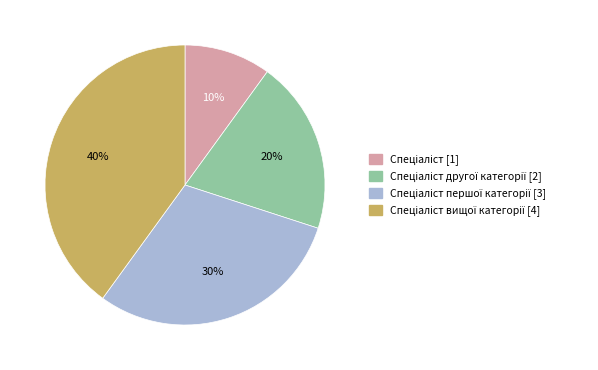

How many slices are in this pie chart?

4